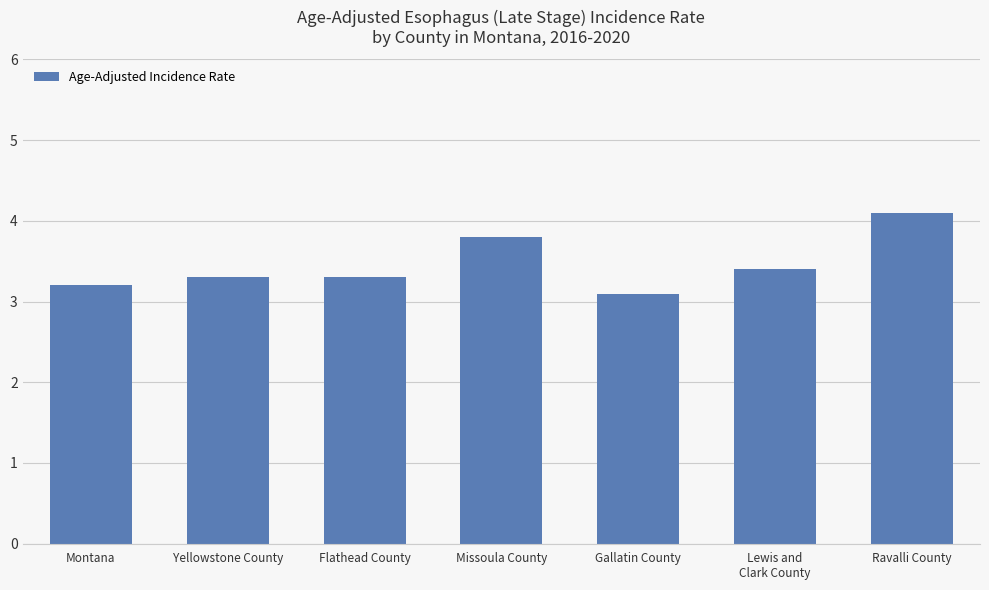

What is the sum of all values?

24.2